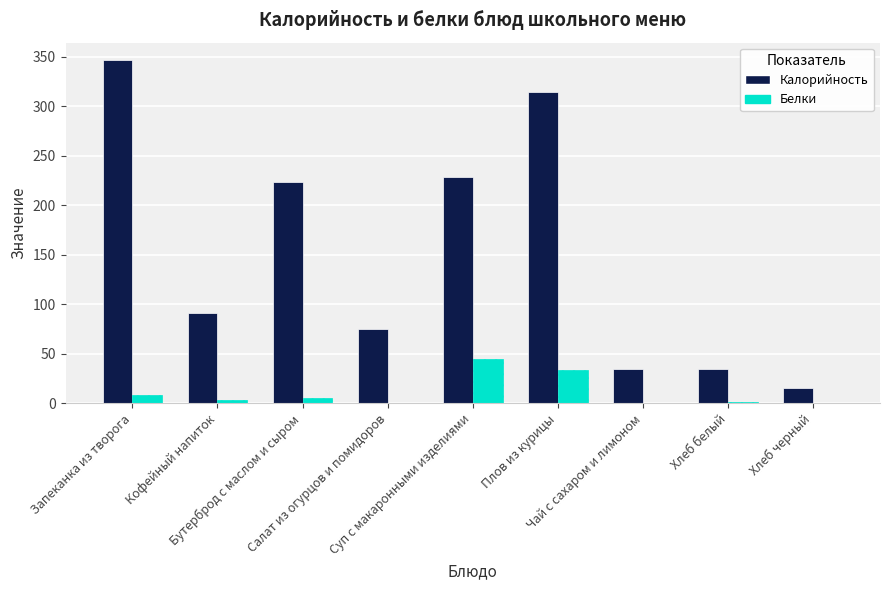

Which category has the highest value across all series?

Запеканка из творога